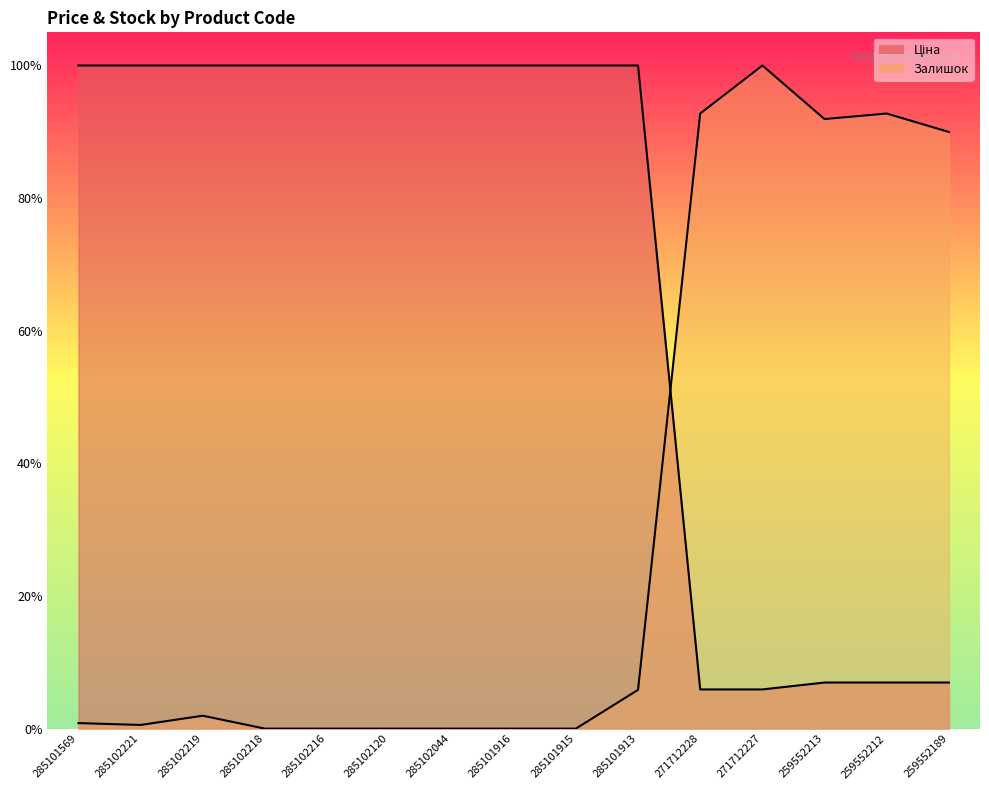

List the labels in order of Залишок value, largest first.

271712227, 271712228, 259552212, 259552213, 259552189, 285101913, 285102219, 285101569, 285102221, 285102218, 285102216, 285102120, 285102044, 285101916, 285101915